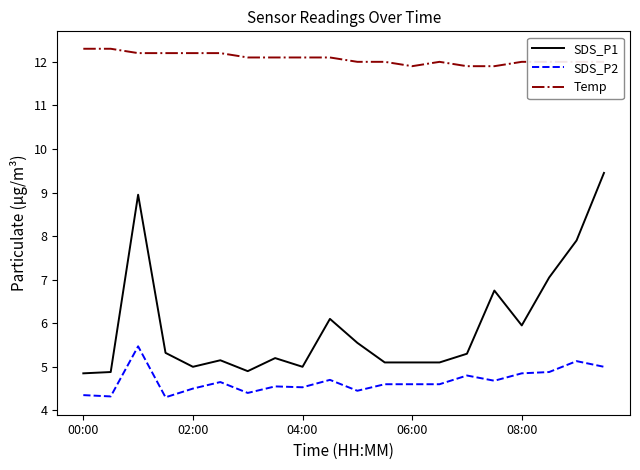

List the series in order of their overall mean, lowest first.

SDS_P2, SDS_P1, Temp